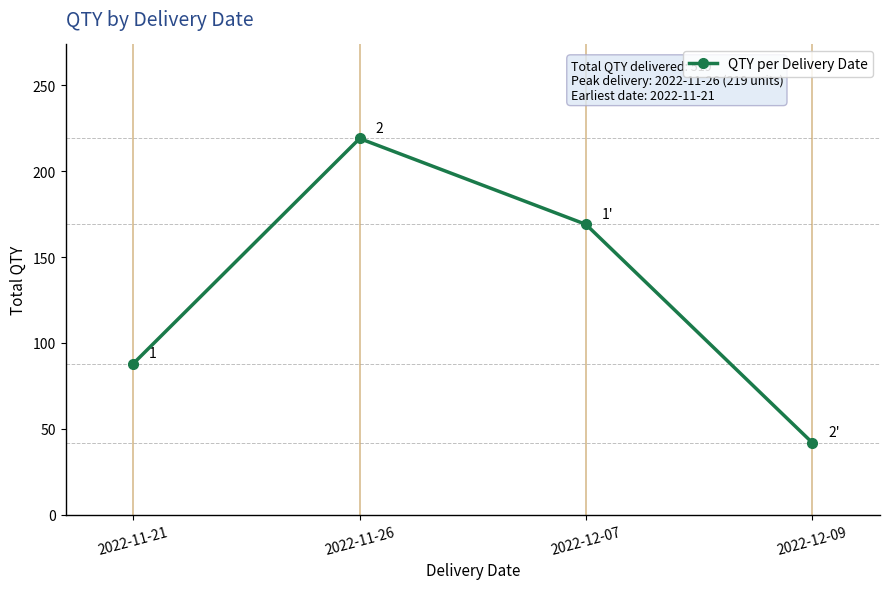

What is the difference between the second highest and minimum values?

127